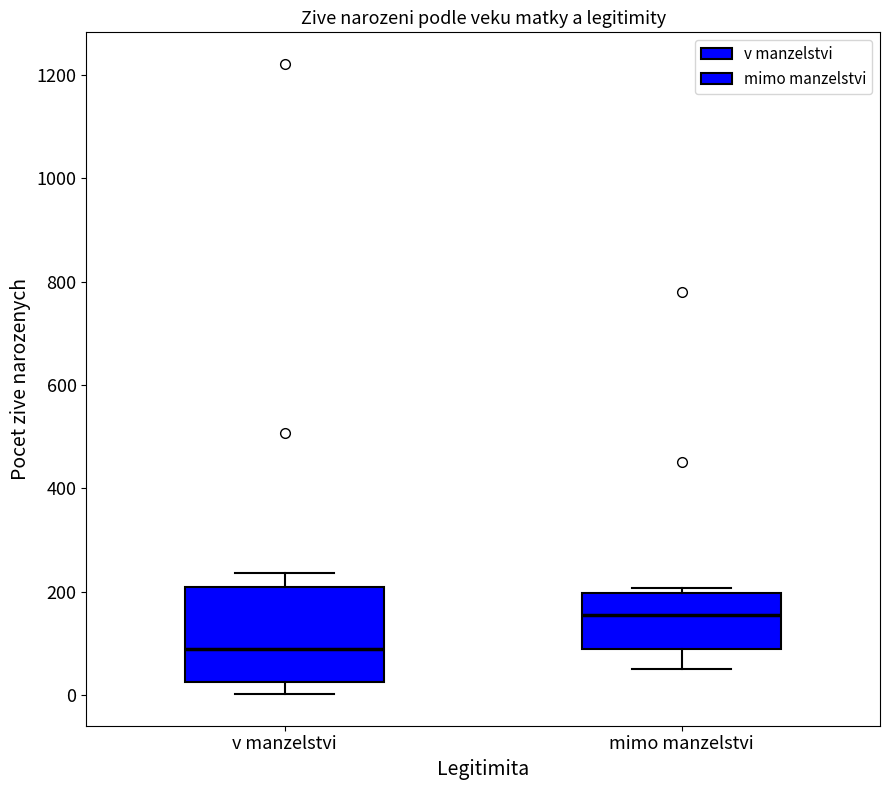

Reading left to right, read every box against the y-axis: the position of its median line, the range the box covers, and the ends of its whiskers. The values are not printed on the chart, so give them approximately, as read against the axis.

v manzelstvi: median 80, box 20 to 200, whiskers 0 to 240
mimo manzelstvi: median 160, box 100 to 200, whiskers 60 to 200 (just above the box's upper edge)